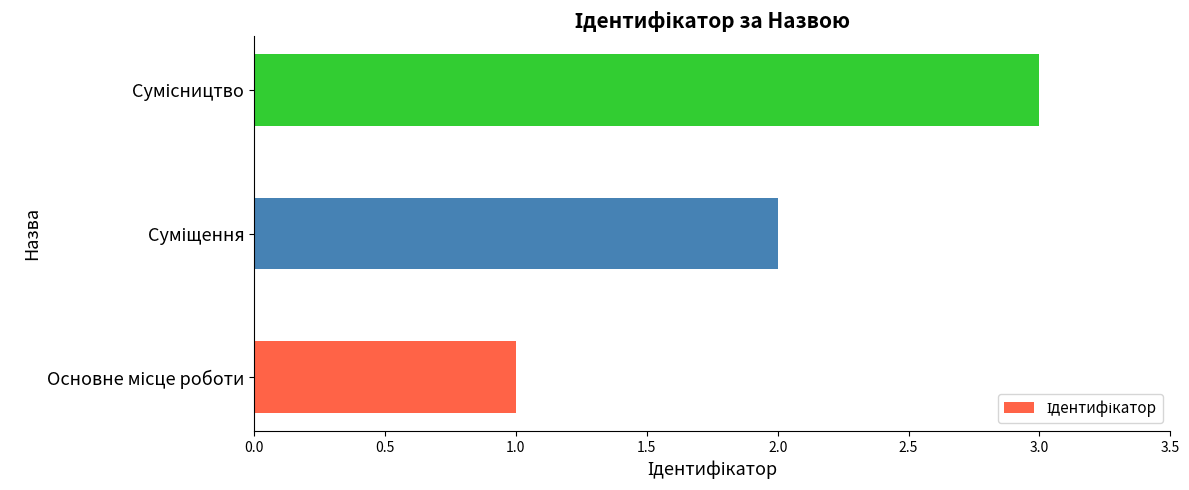

Count the values in the range 1 to 3.

3